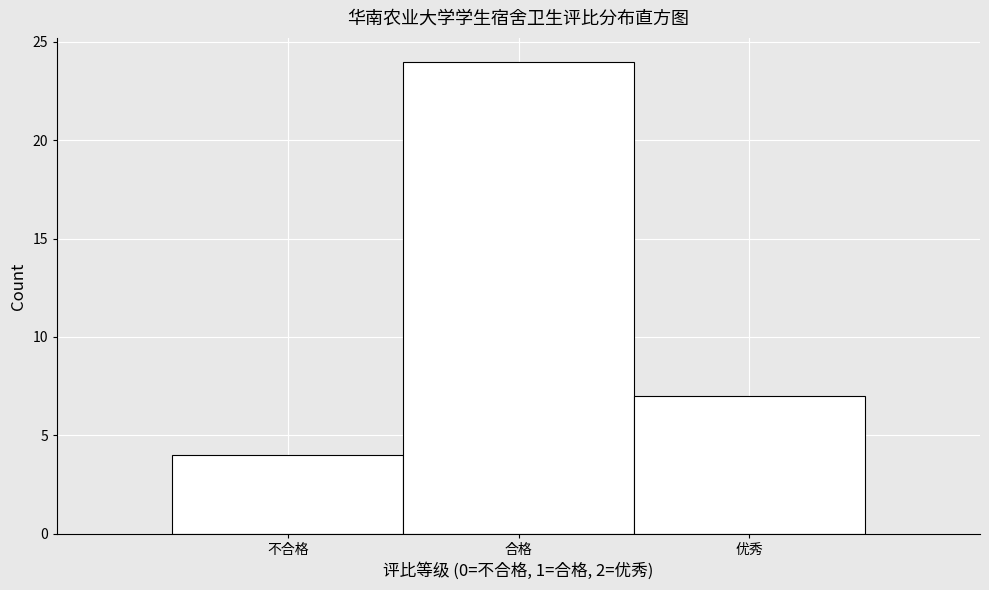

Reading left to right, list all the values displayed in this chart.

4	24	7